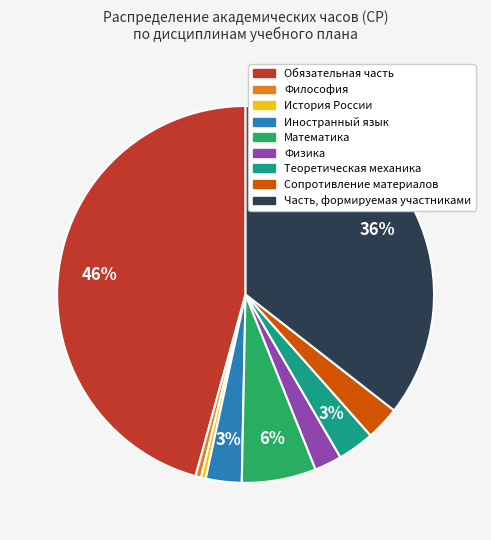

Approximately how many times larger is the value at Теоретическая механика compared to Математика?

0.5